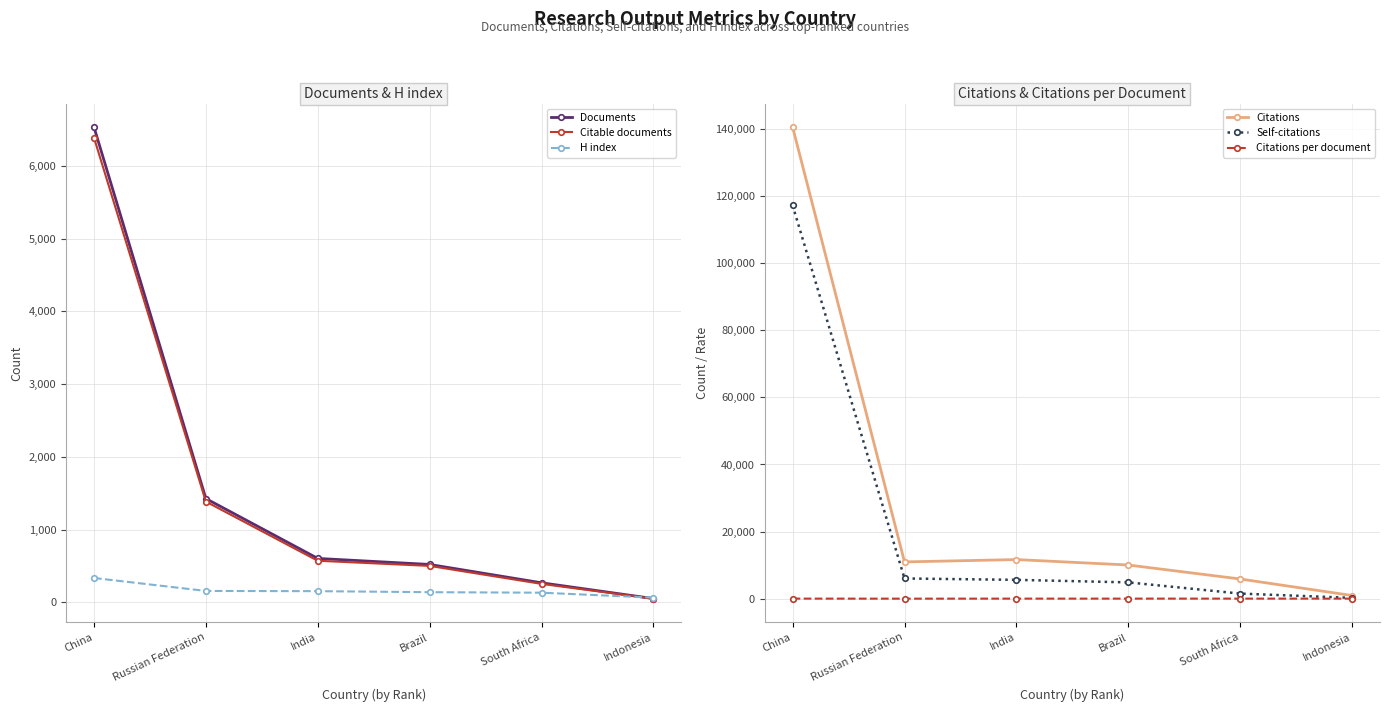

How many lines are shown in the chart?

6